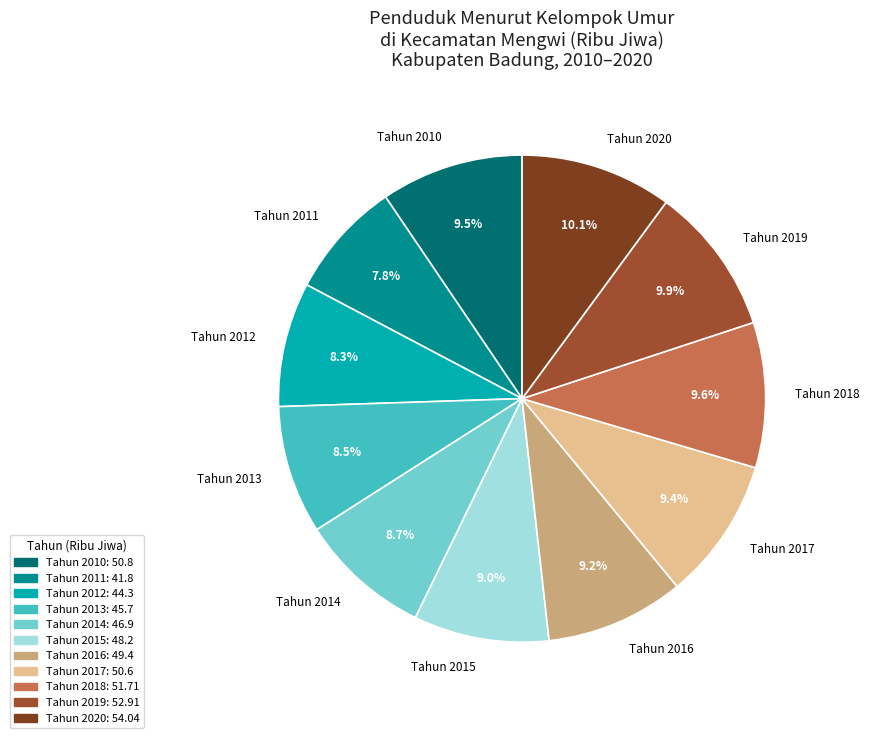

Is there any slice that represents more than half of the pie?

No